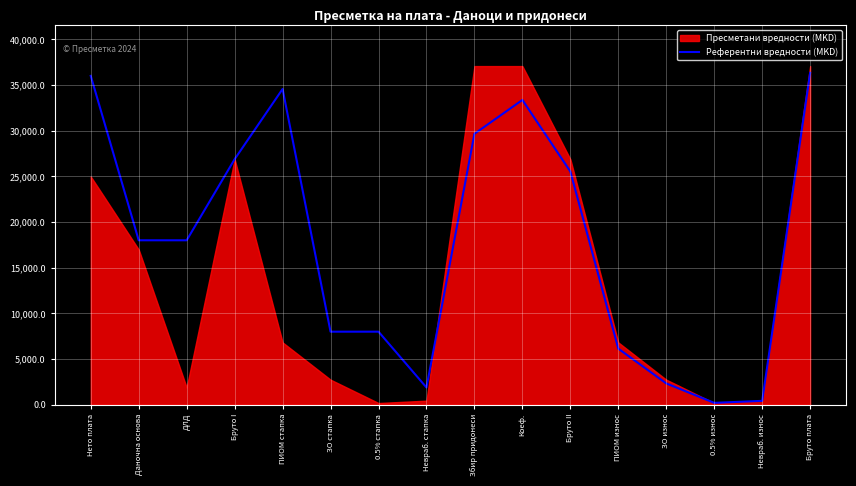

Is it true that Референтни вредности (MKD) equals 4712.0 at ЗО стапка?

False